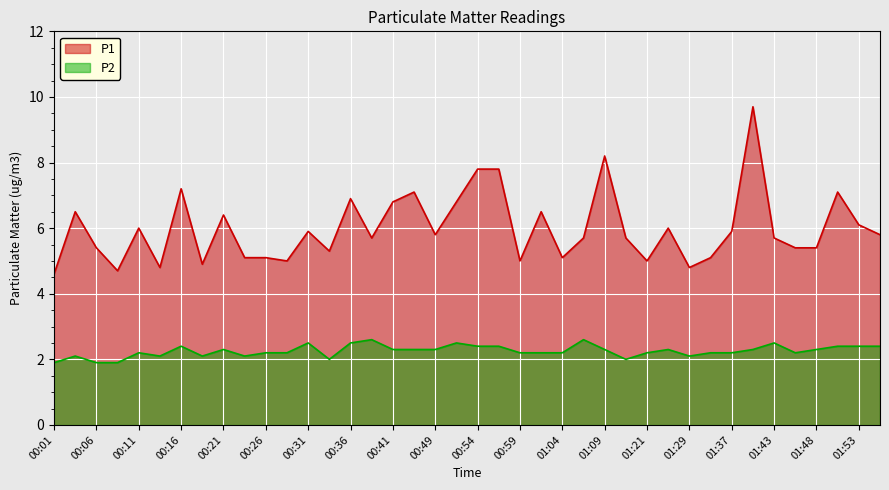

Reading left to right, extract all data points from this chart.

P1: 00:01=4.6	00:04=6.5	00:06=5.4	00:09=4.7	00:11=6.0	00:14=4.8	00:16=7.2	00:19=4.9	00:21=6.4	00:24=5.1	00:26=5.1	00:29=5.0	00:31=5.9	00:34=5.3	00:36=6.9	00:39=5.7	00:41=6.8	00:47=7.1	00:49=5.8	00:52=6.8	00:54=7.8	00:57=7.8	00:59=5.0	01:02=6.5	01:04=5.1	01:07=5.7	01:09=8.2	01:18=5.7	01:21=5.0	01:26=6.0	01:29=4.8	01:32=5.1	01:37=5.9	01:40=9.7	01:43=5.7	01:45=5.4	01:48=5.4	01:50=7.1	01:53=6.1	01:55=5.8
P2: 00:01=1.9	00:04=2.1	00:06=1.9	00:09=1.9	00:11=2.2	00:14=2.1	00:16=2.4	00:19=2.1	00:21=2.3	00:24=2.1	00:26=2.2	00:29=2.2	00:31=2.5	00:34=2.0	00:36=2.5	00:39=2.6	00:41=2.3	00:47=2.3	00:49=2.3	00:52=2.5	00:54=2.4	00:57=2.4	00:59=2.2	01:02=2.2	01:04=2.2	01:07=2.6	01:09=2.3	01:18=2.0	01:21=2.2	01:26=2.3	01:29=2.1	01:32=2.2	01:37=2.2	01:40=2.3	01:43=2.5	01:45=2.2	01:48=2.3	01:50=2.4	01:53=2.4	01:55=2.4